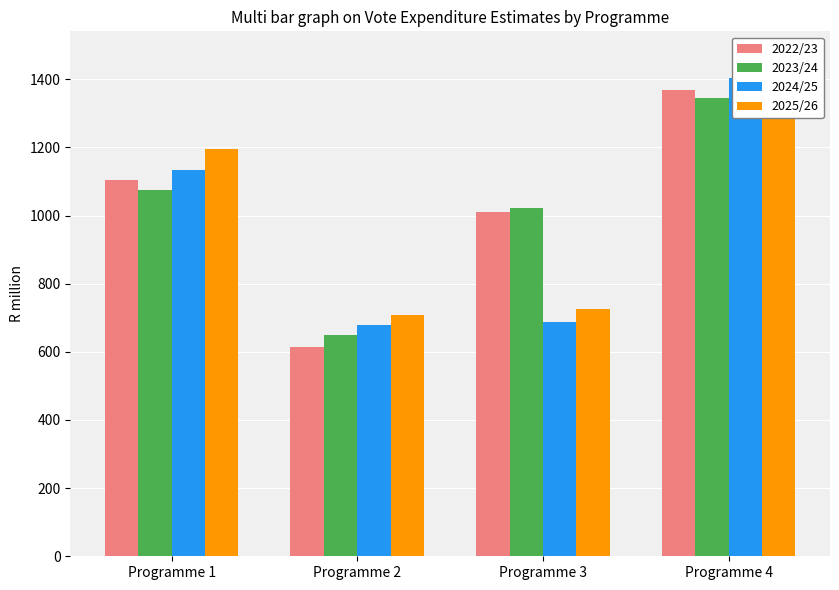

What are all the series names shown in the legend?

2022/23, 2023/24, 2024/25, 2025/26